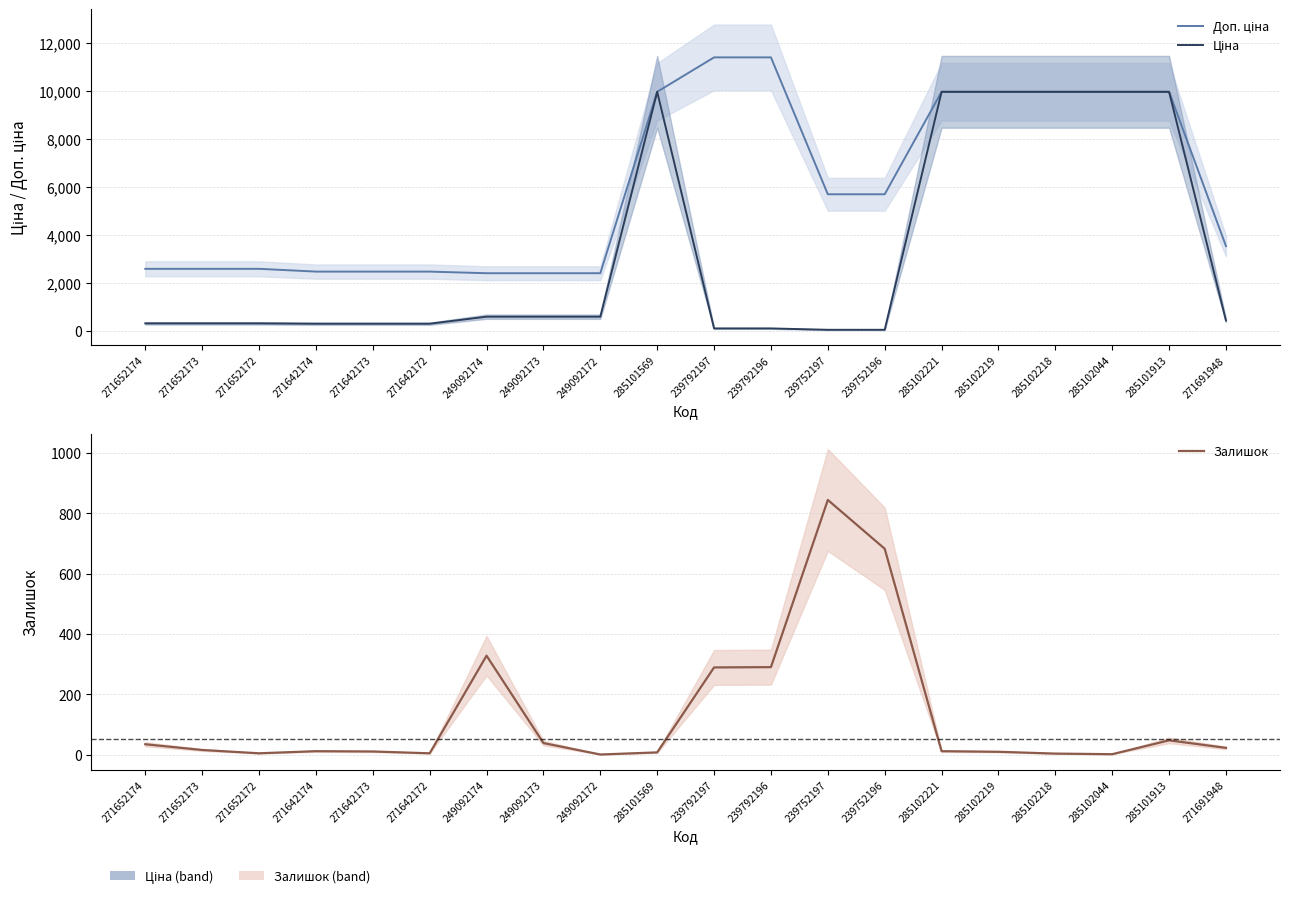

What is the difference between the second highest and second lowest values in the Ціна series?

9917.9